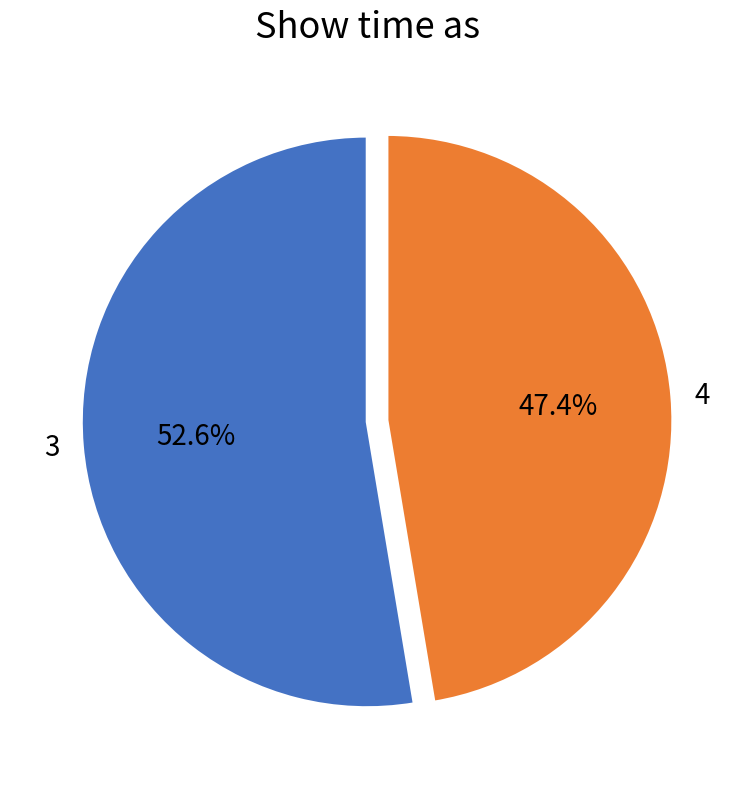

Approximately how many times larger is the value at 3 compared to 4?

1.1